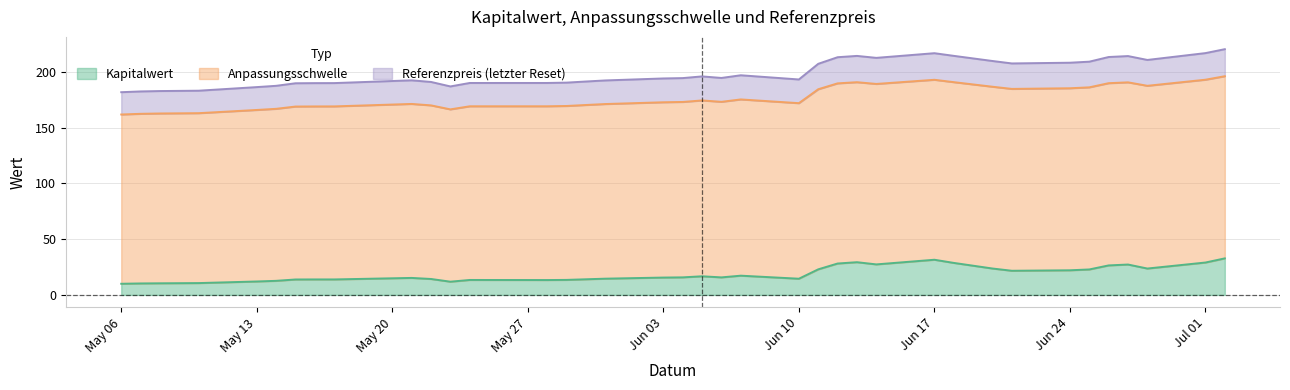

Reading left to right, transcribe all the data shown in this chart.

Kapitalwert: 10.0	10.3	10.4	10.6	12.1	12.6	13.8	13.9	13.9	15.2	14.3	11.9	13.4	13.3	13.5	14.0	14.6	15.6	15.7	16.7	15.7	17.2	14.5	22.9	28.1	29.3	27.4	31.5	28.7	23.7	21.6	22.1	22.8	26.4	27.2	23.6	29.0	32.8
Anpassungsschwelle: 161.7	162.3	162.6	162.9	165.8	166.8	168.9	169.0	169.0	171.2	169.9	166.3	169.1	169.1	169.4	170.2	171.1	172.7	173.0	174.3	173.1	175.2	171.9	184.4	189.6	190.7	189.1	192.8	190.7	186.6	184.7	185.2	186.1	189.8	190.5	187.5	192.9	196.0
Referenzpreis: 181.7	182.4	182.7	183.1	186.3	187.4	189.7	189.8	189.9	192.3	190.9	186.9	190.0	190.0	190.3	191.3	192.2	194.0	194.3	195.9	194.5	196.9	193.1	207.2	213.1	214.2	212.5	216.7	214.3	209.7	207.5	208.1	209.1	213.2	214.1	210.6	216.8	220.3